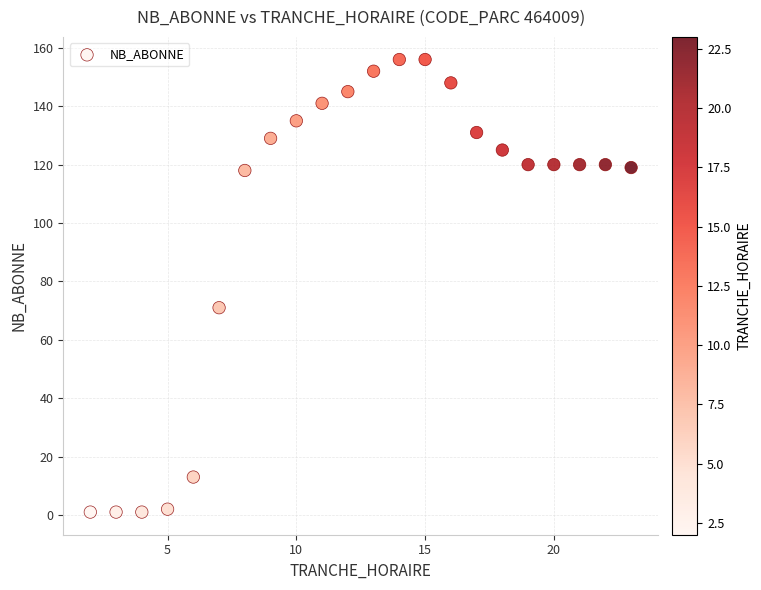

What is the range of X values (max minus min)?

21